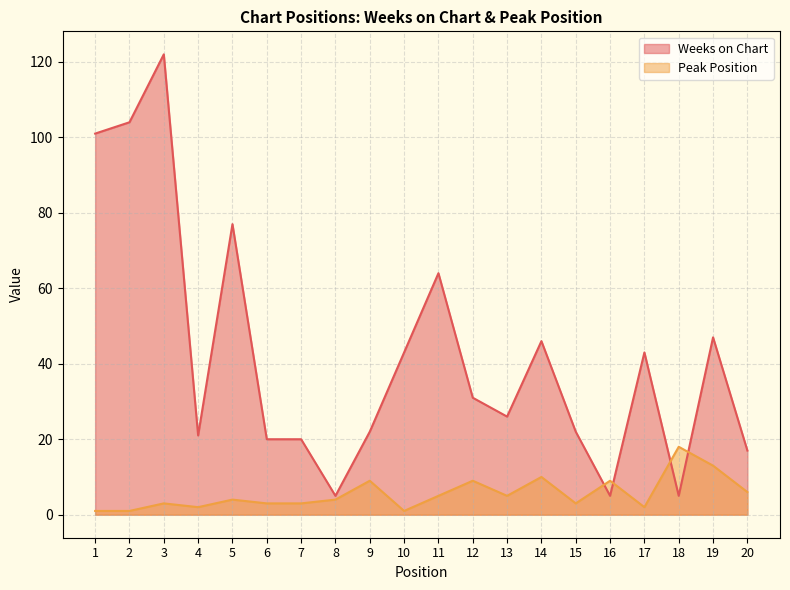

Is it true that Peak Position equals 9 at 16?

True